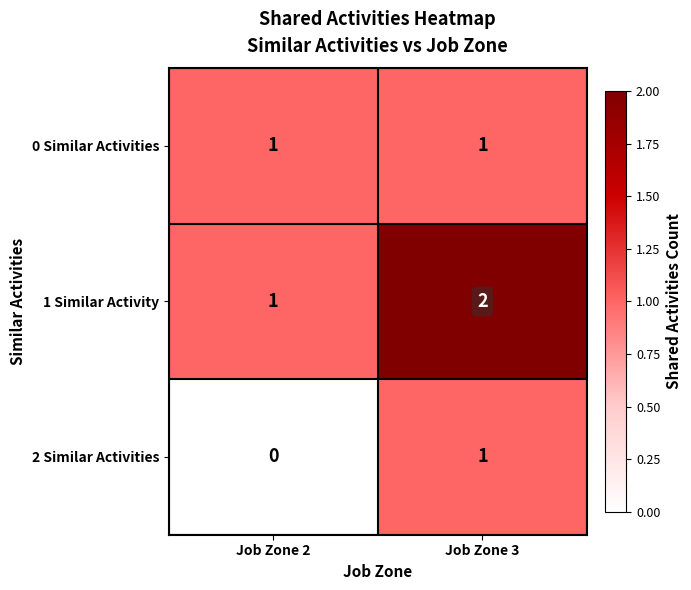

At how many categories does at least one series exceed 1?

1